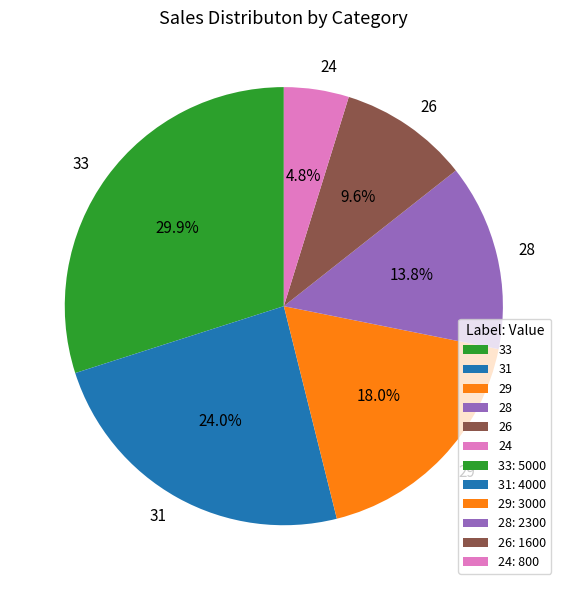

To the nearest percent, what percentage of the pie is 33?

30%